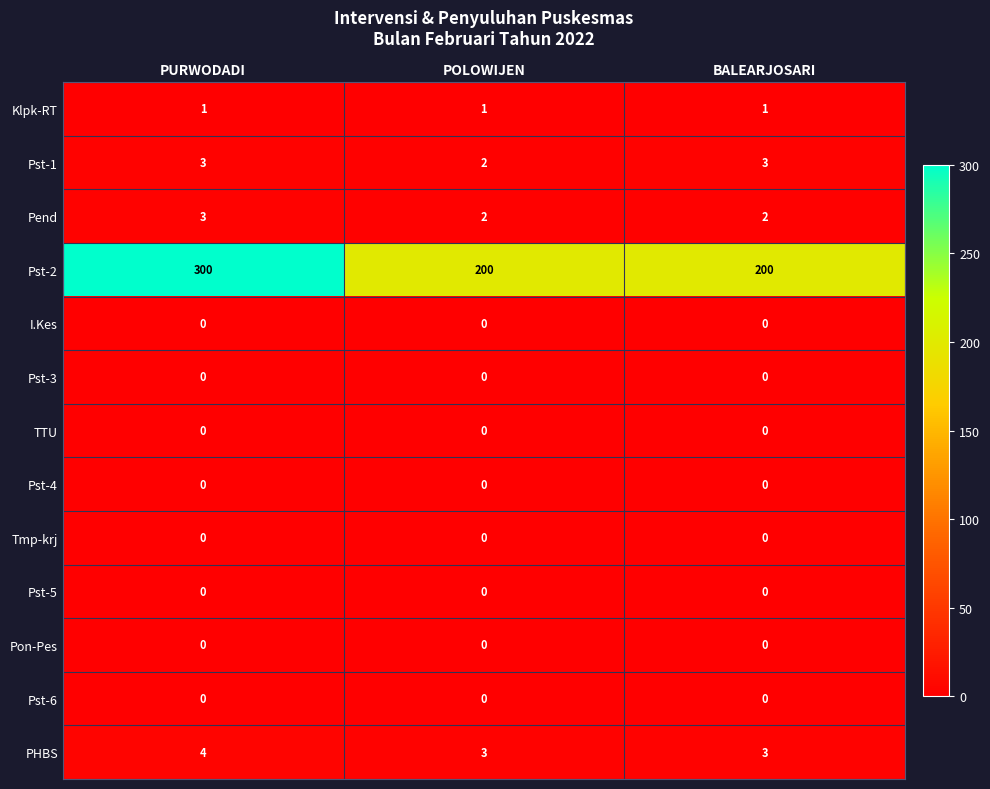

At which category does the chart reach its peak across all series?

PURWODADI